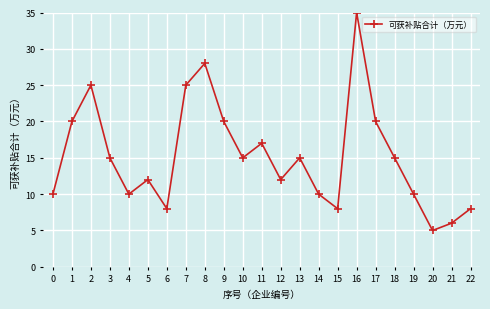

Between 8 and 15, which is larger?

8